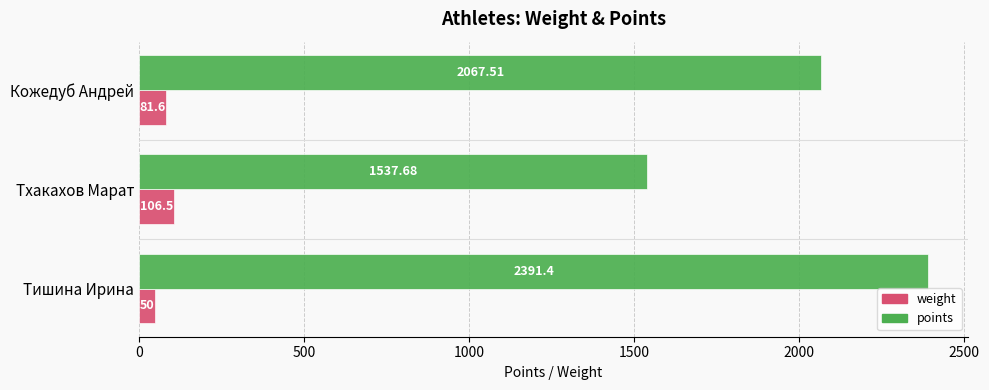

At how many categories does at least one series exceed 1371?

3